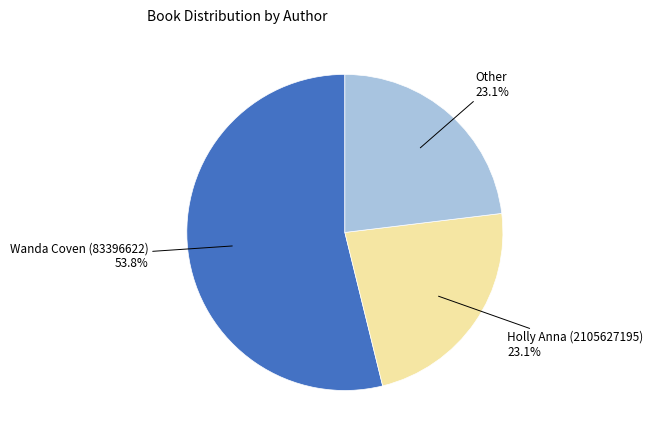

Between Holly Anna (2105627195) and Wanda Coven (83396622), which is larger?

Wanda Coven (83396622)